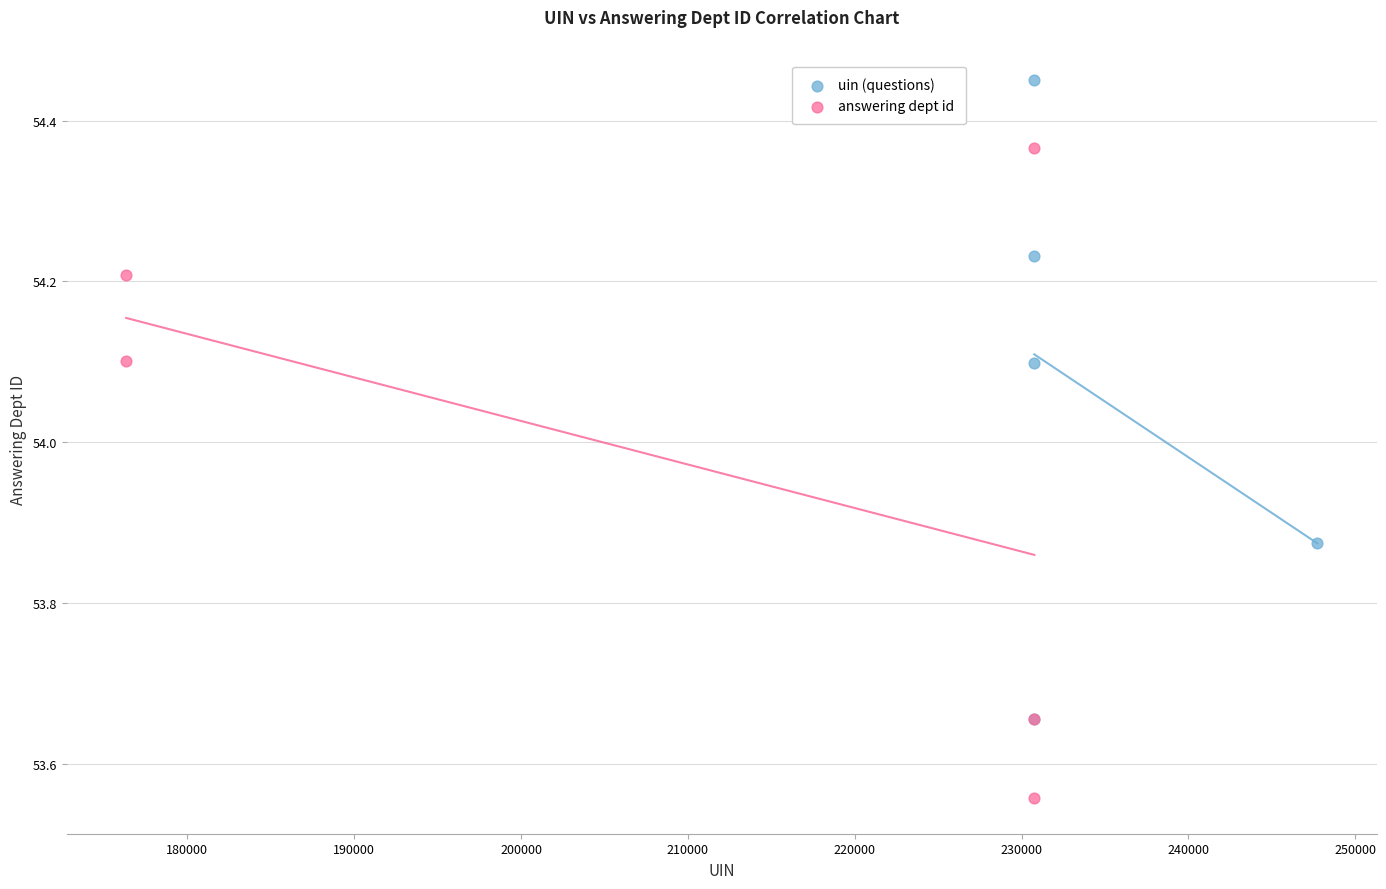

Which series contains the lowest Y value?

answering dept id